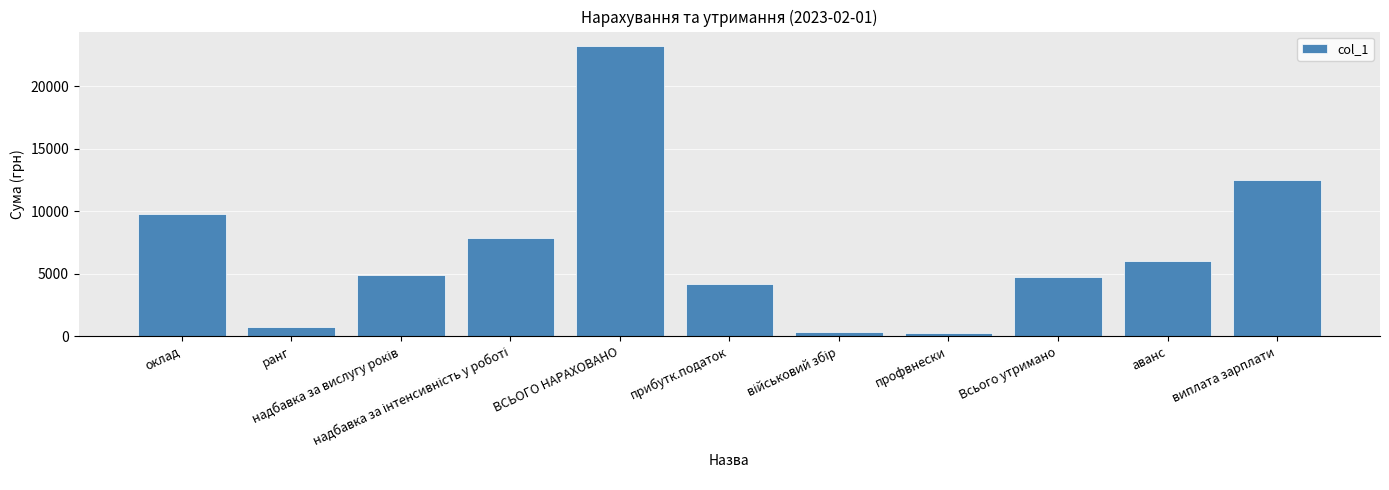

What is the sum of all values?

74484.2